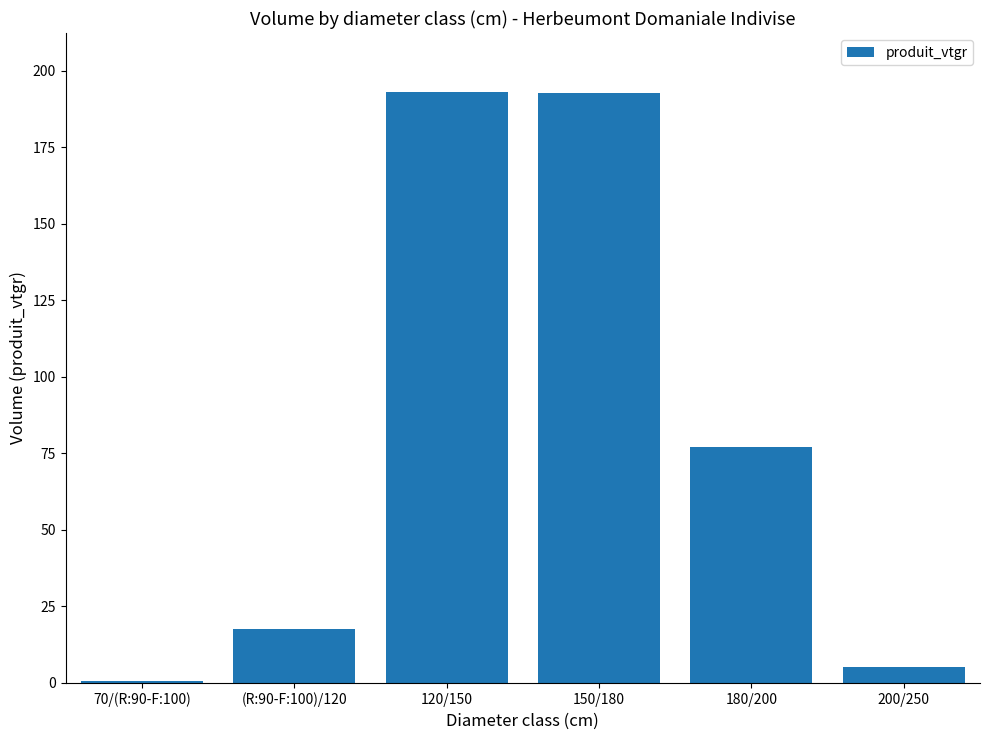

How many bars are there in total?

6